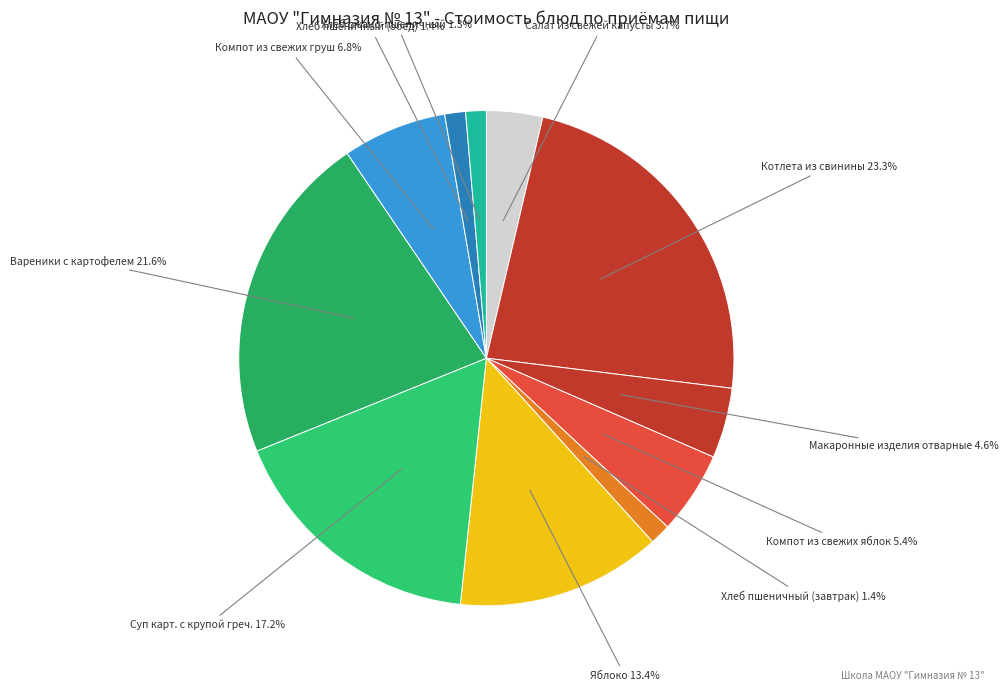

How many segments does this pie chart have?

11